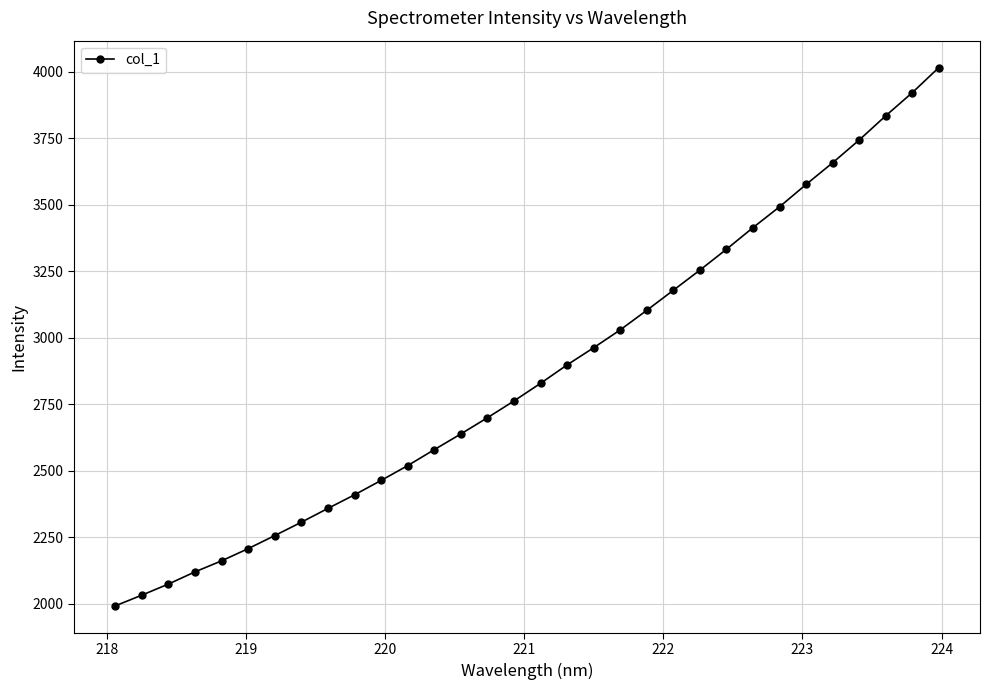

What is the difference between the second highest and minimum values?

1929.7